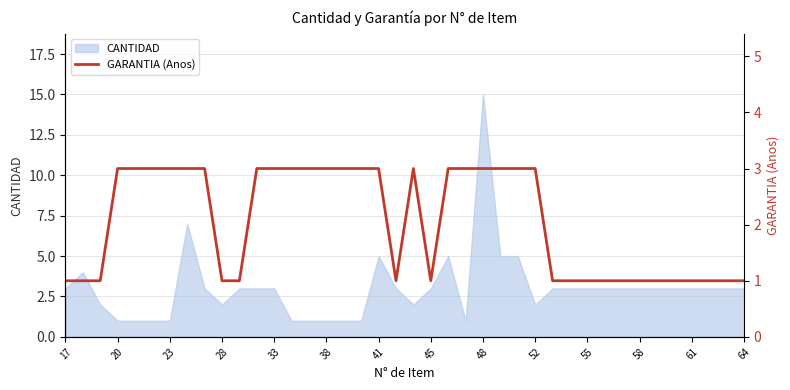

At which category does the chart reach its minimum across all series?

17